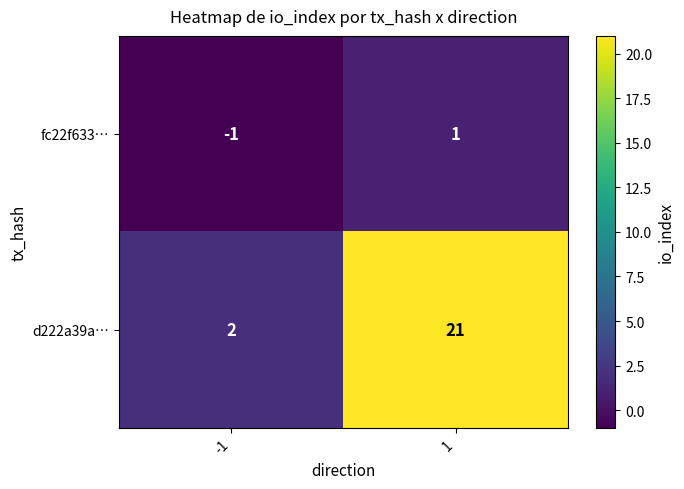

Reading left to right, list all the values displayed in this chart.

fc22f633…: -1=-1	1=1
d222a39a…: -1=2	1=21